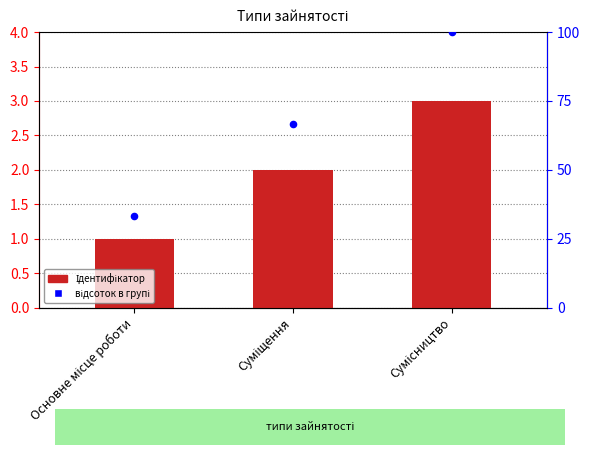

What are all the series names shown in the legend?

Ідентифікатор, відсоток в групі